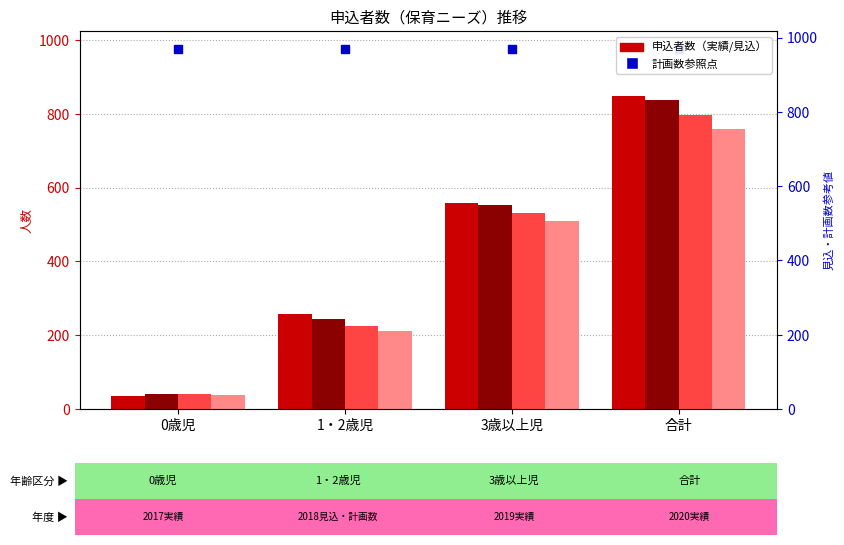

Is the value of 2019実績 at 3歳以上児 greater than the value of 2018見込・計画数 at 合計?

No